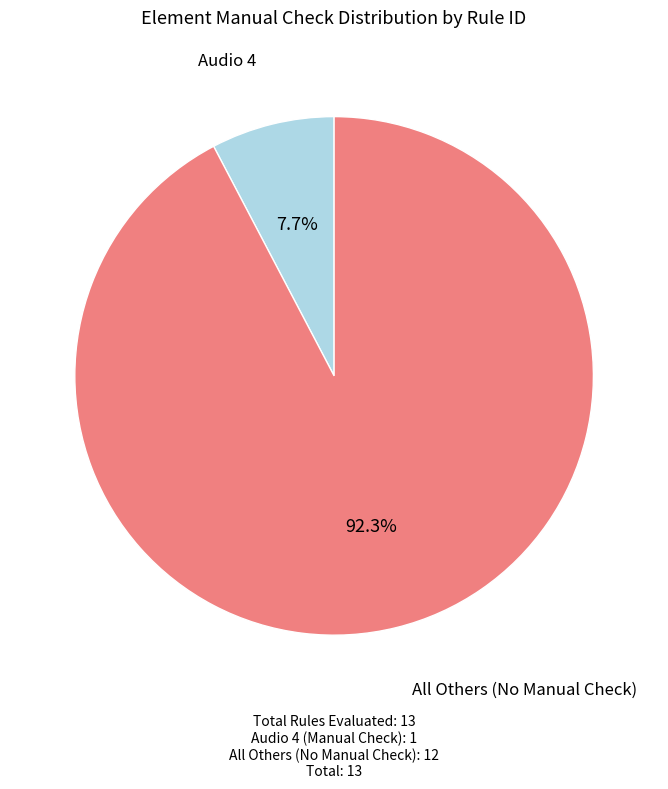

To the nearest percent, what is the average slice percentage?

50%